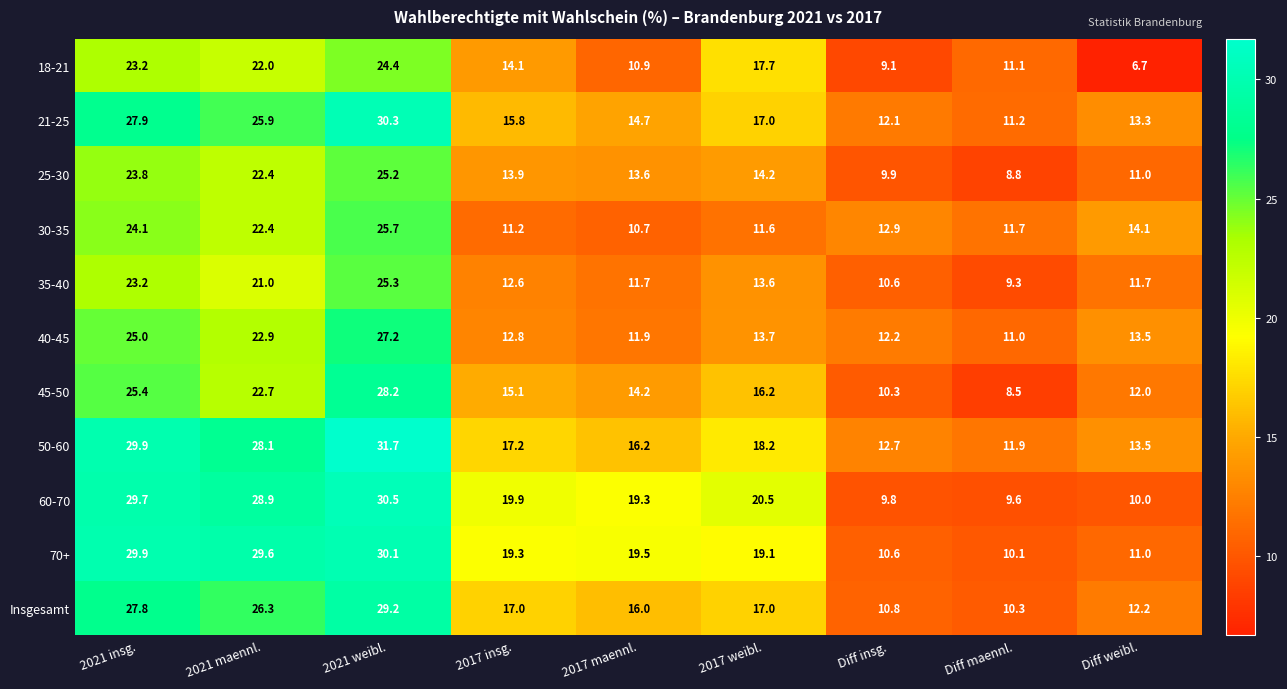

What is the greatest value displayed?

31.7